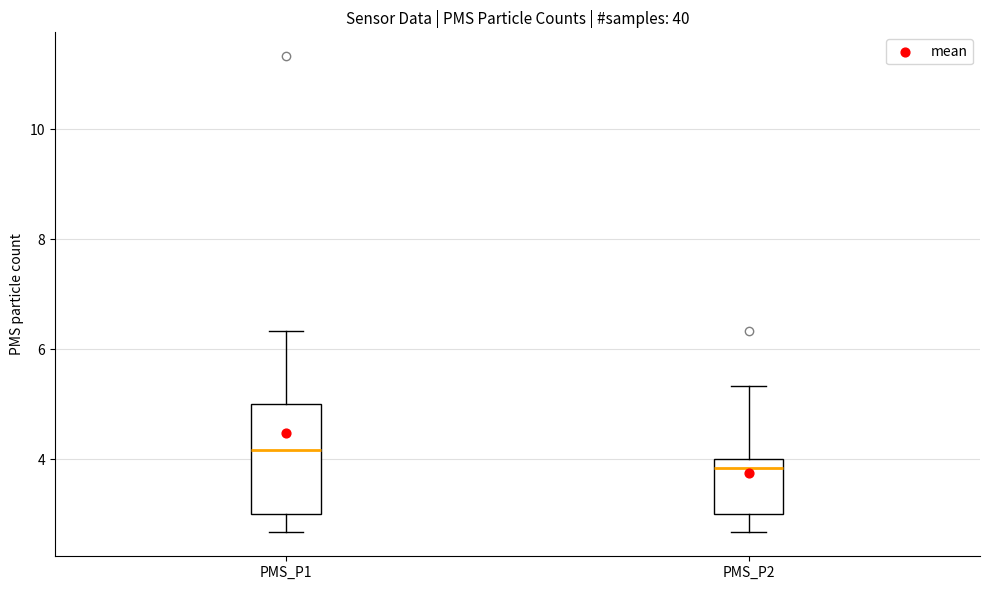

Where does the upper whisker of the box for PMS_P1 end on the y-axis? The values are not printed on the chart, so give them approximately, as read against the axis.

6.4